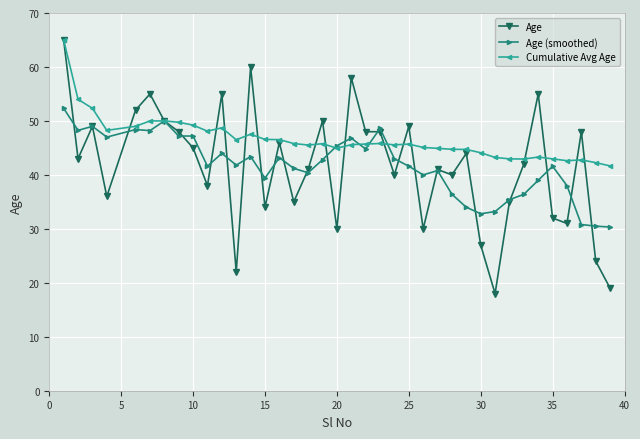

Which series has the widest spread of values?

Age